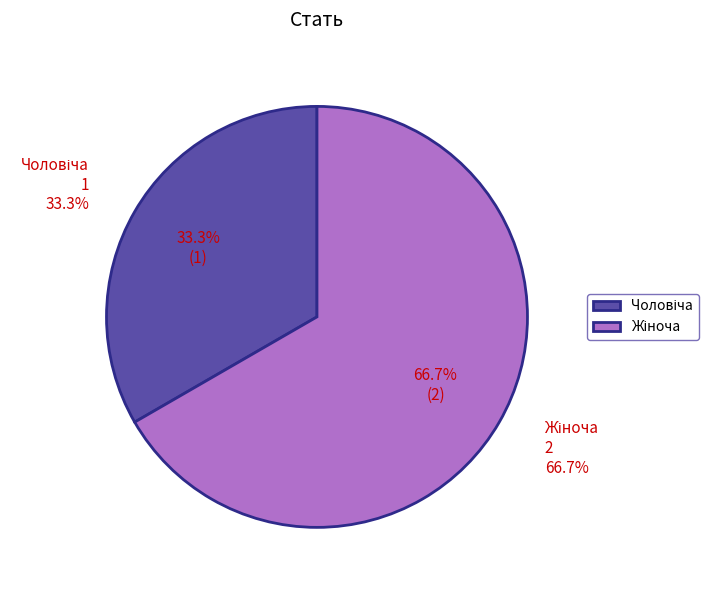

How many slices are in this pie chart?

2